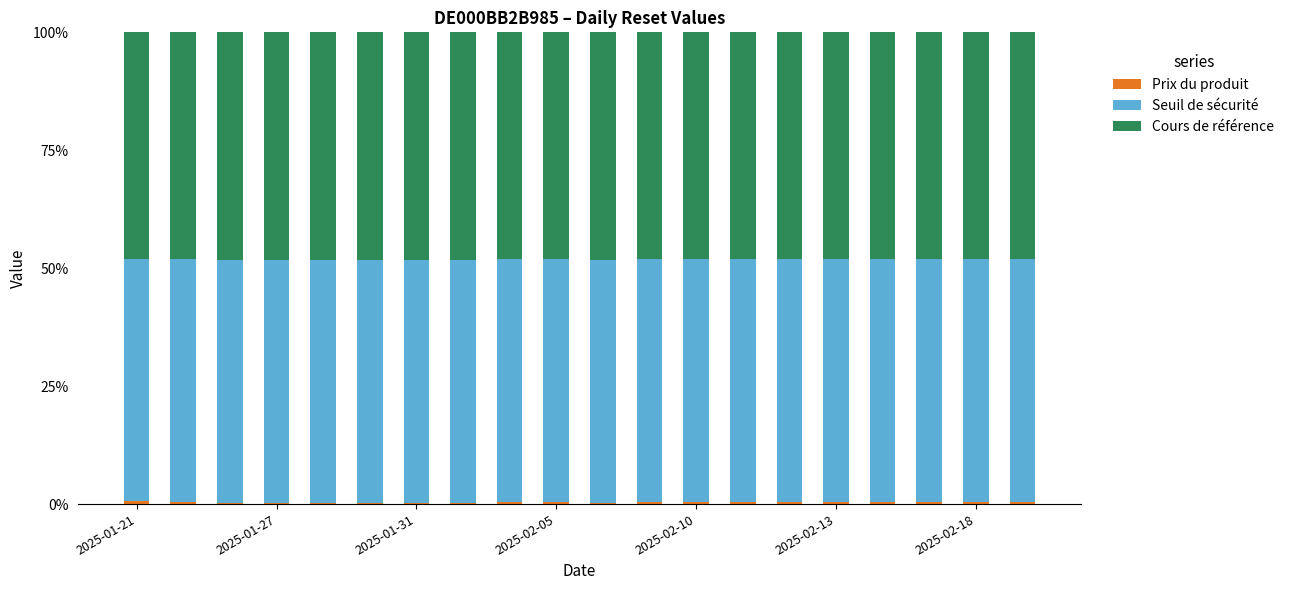

How many categories are shown in the chart?

20